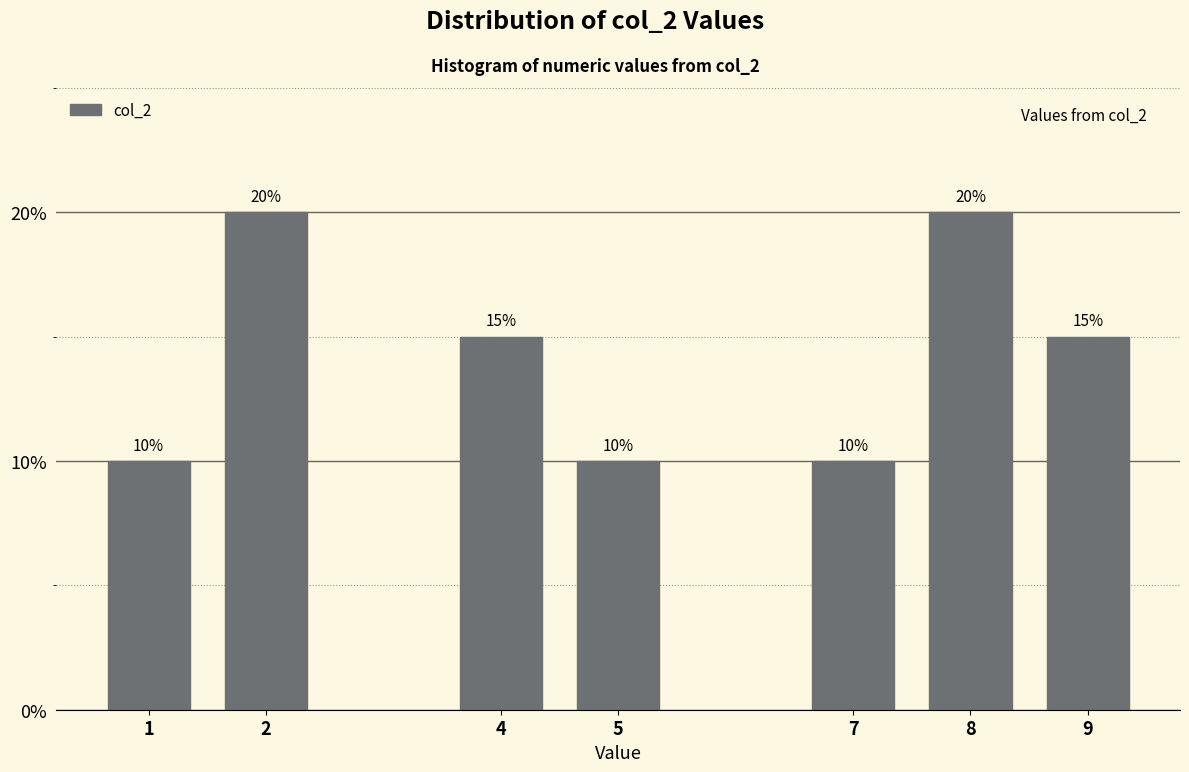

Reading right to left, transcribe all the data shown in this chart.

15	20	10	10	15	20	10